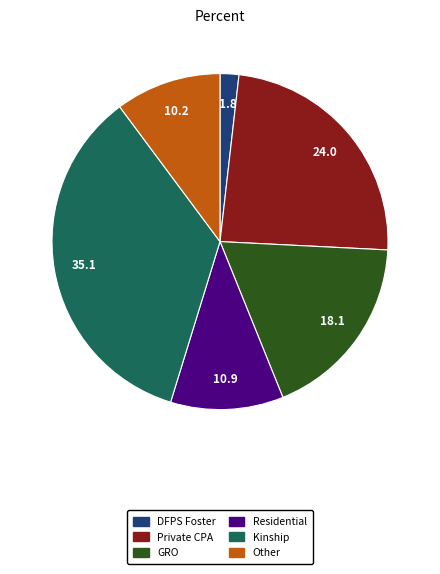

Does any single category account for the majority?

No